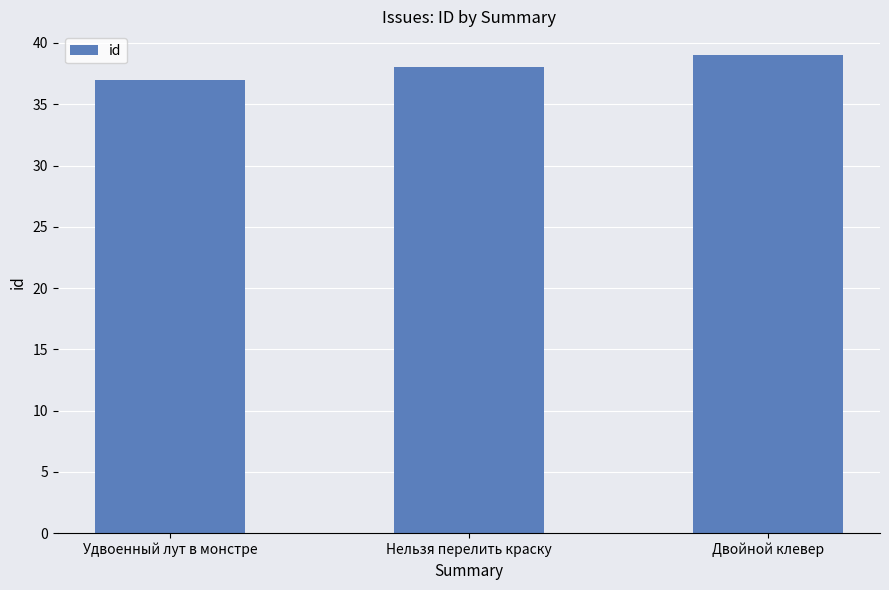

At which label is the value closest to 38?

Нельзя перелить краску